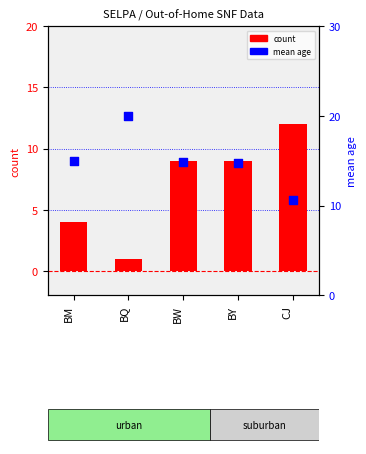

Which series contains the highest Y value?

mean age